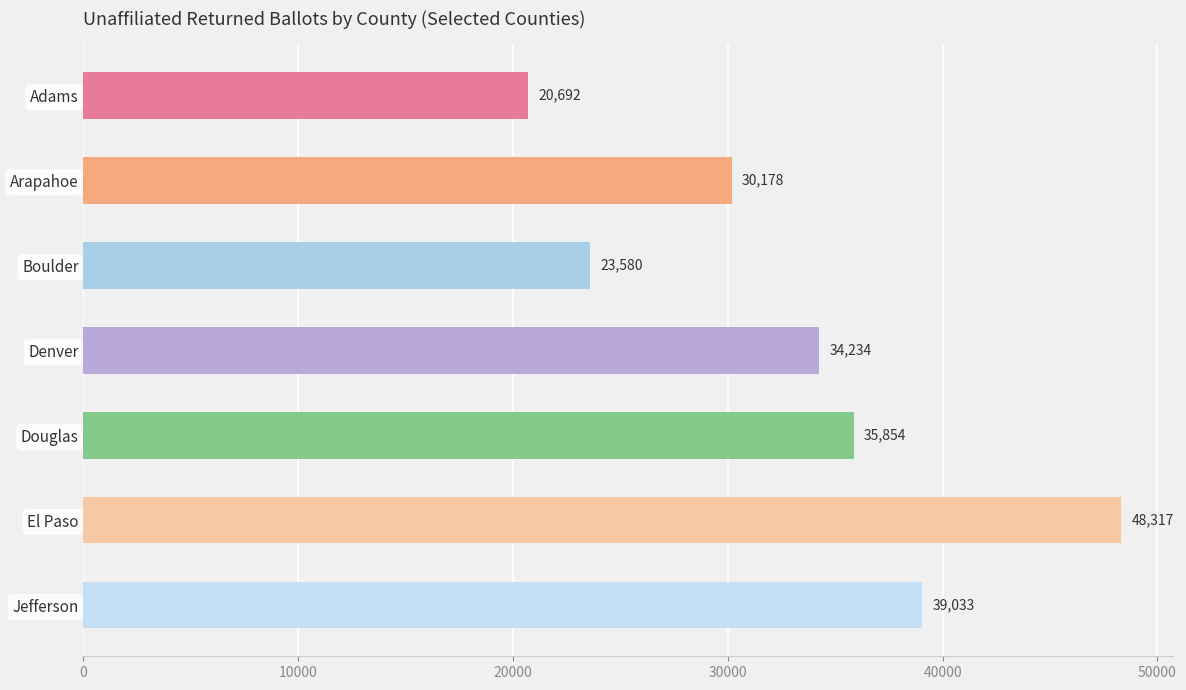

Is it true that the value at Adams is 11543?

False